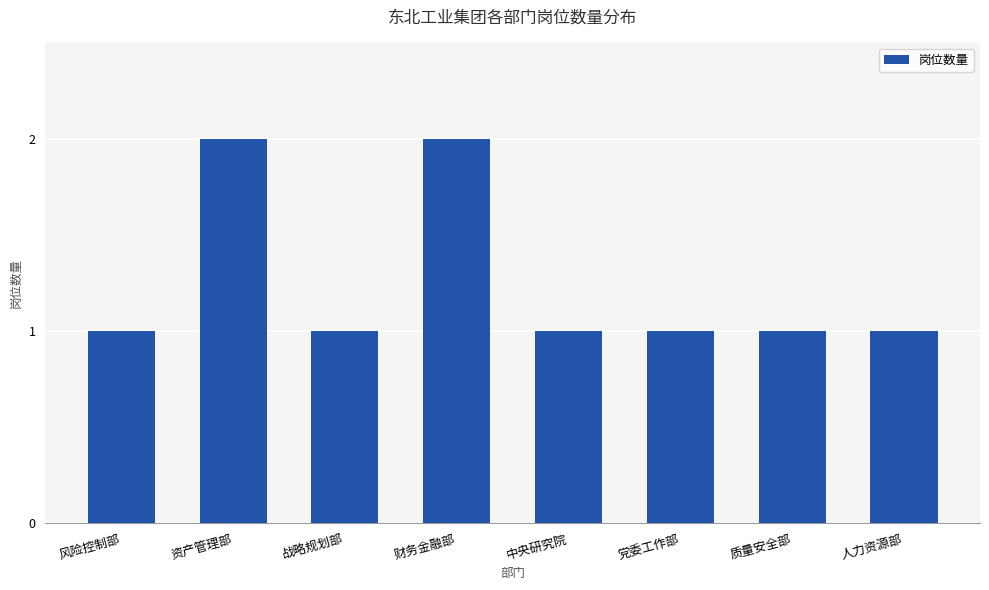

What is the ratio of the value at 中央研究院 to the value at 风险控制部?

1.0